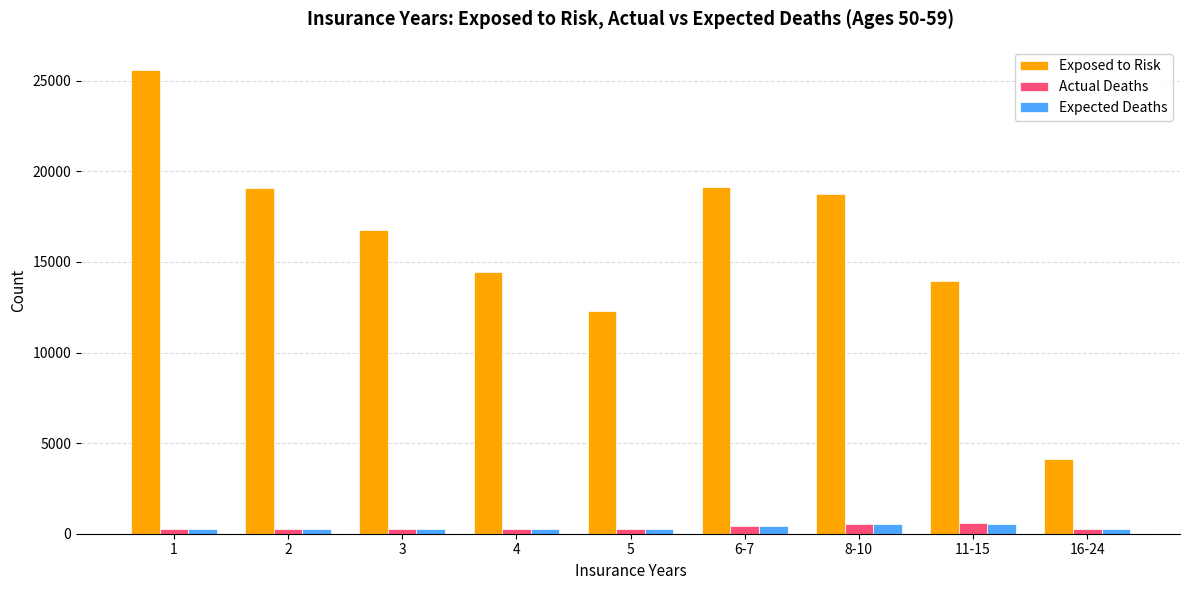

What are all the series names shown in the legend?

Exposed to Risk, Actual Deaths, Expected Deaths